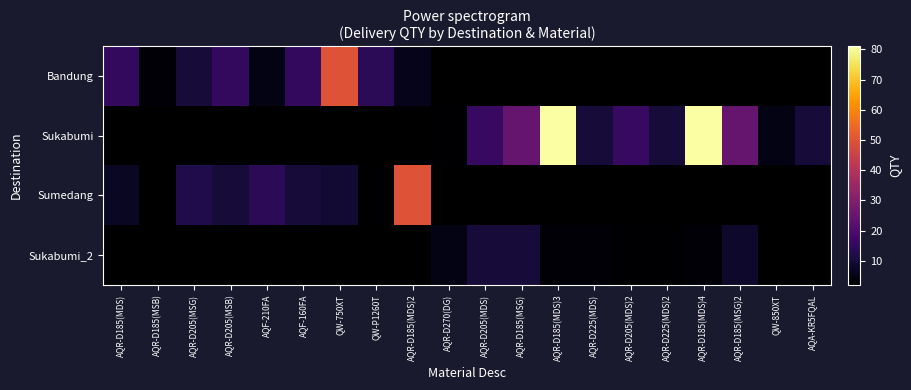

How many values in the Sukabumi series exceed 2?

10